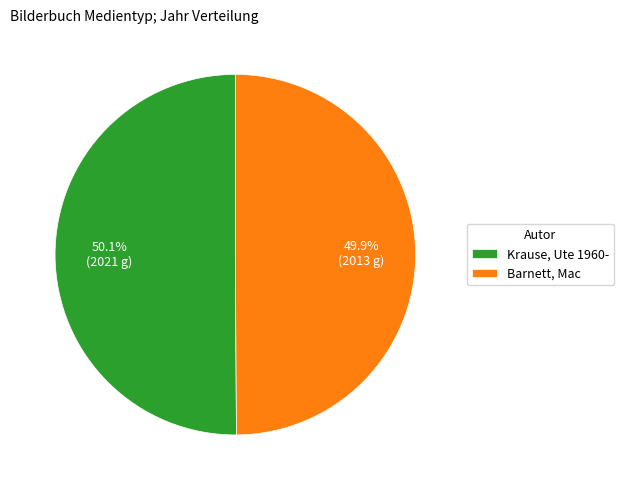

Rank the categories by value from lowest to highest.

Barnett, Mac, Krause, Ute 1960-